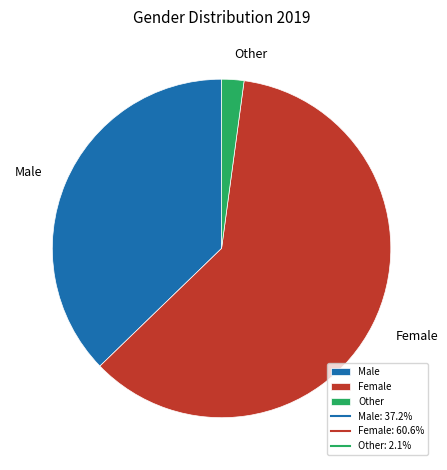

Which has a higher value, Other or Female?

Female